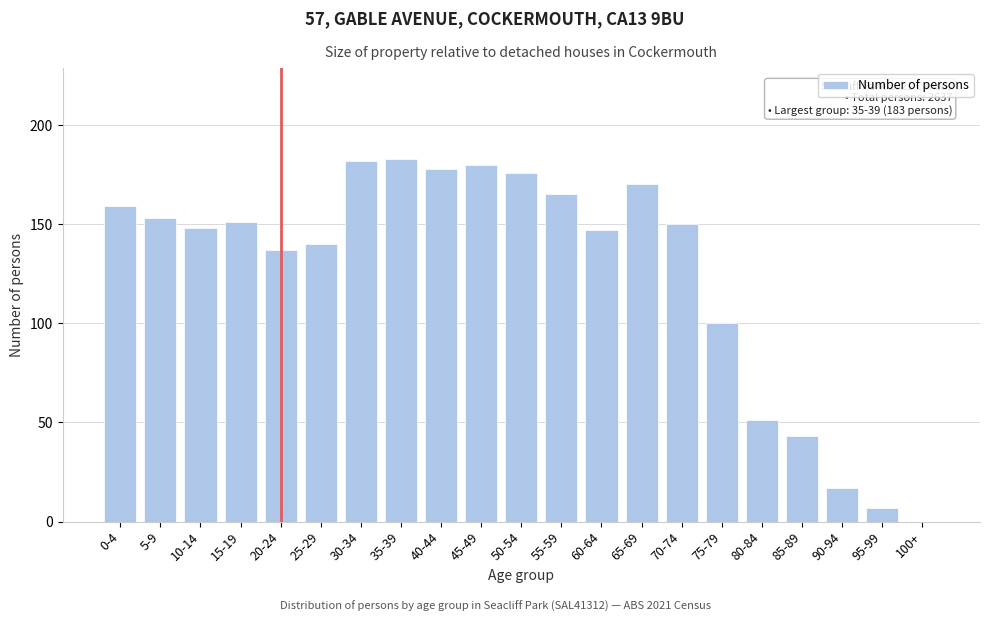

Reading right to left, extract all data points from this chart.

100+=0	95-99=7	90-94=17	85-89=43	80-84=51	75-79=100	70-74=150	65-69=170	60-64=147	55-59=165	50-54=176	45-49=180	40-44=178	35-39=183	30-34=182	25-29=140	20-24=137	15-19=151	10-14=148	5-9=153	0-4=159